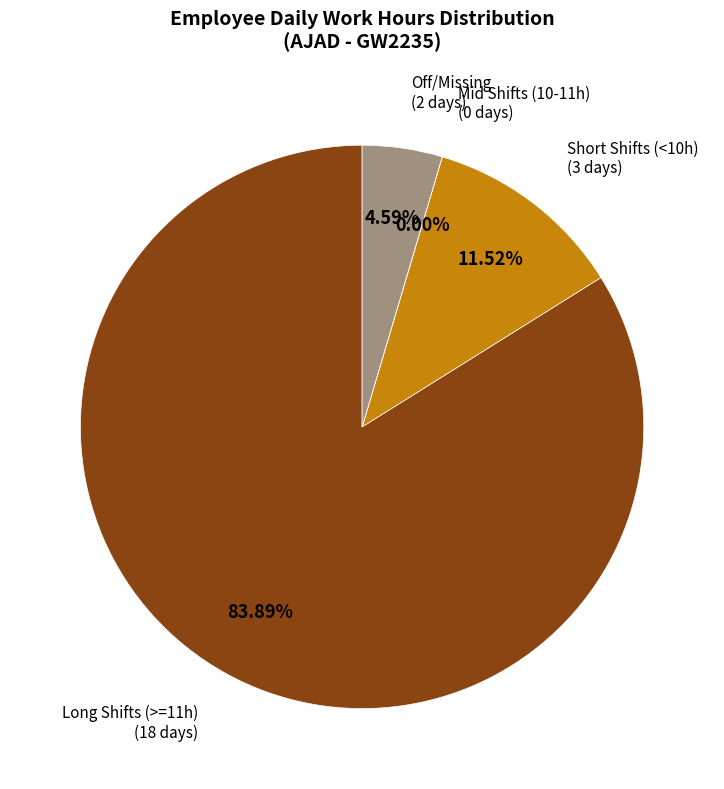

Is there a majority slice in this chart?

Yes